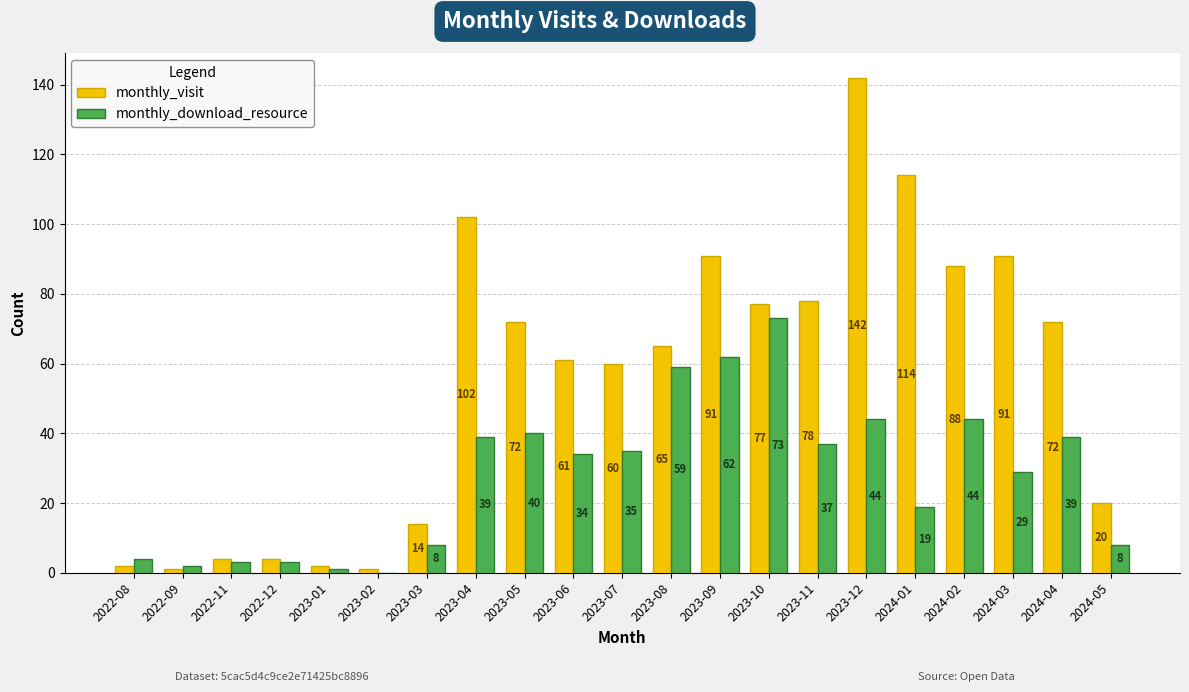

Where does the monthly_download_resource series first go above 34?

2023-04